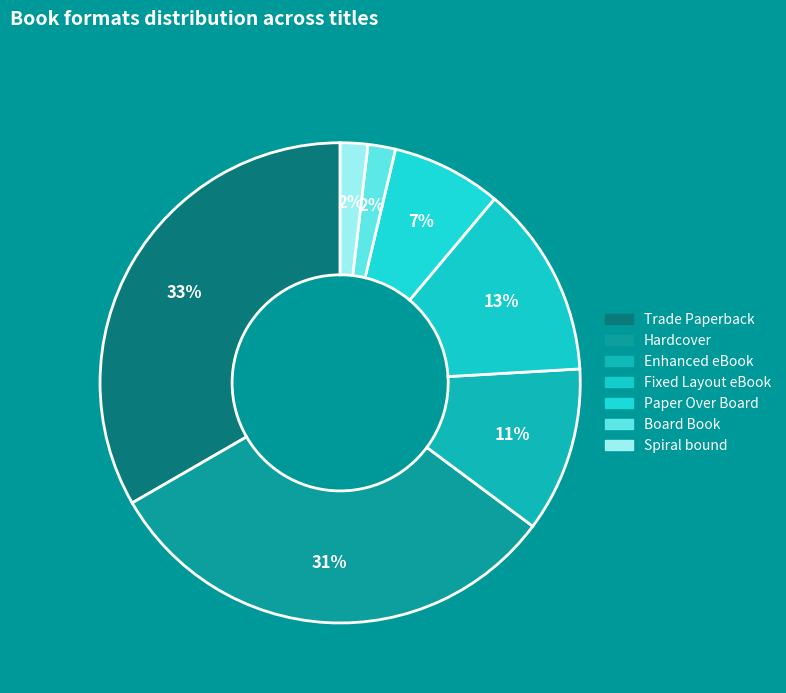

Combined, do Board Book and Hardcover account for over 50%?

No